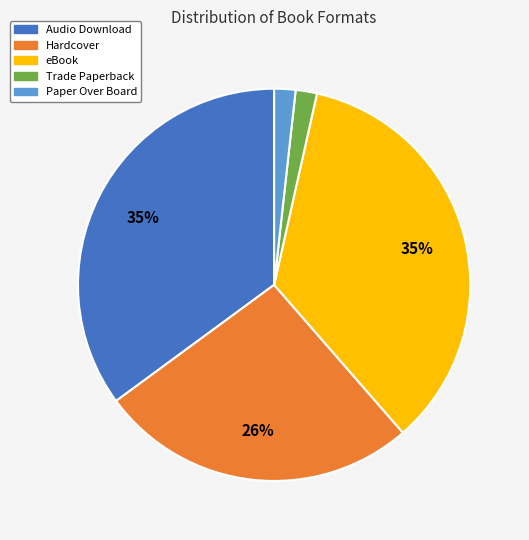

How many segments does this pie chart have?

5